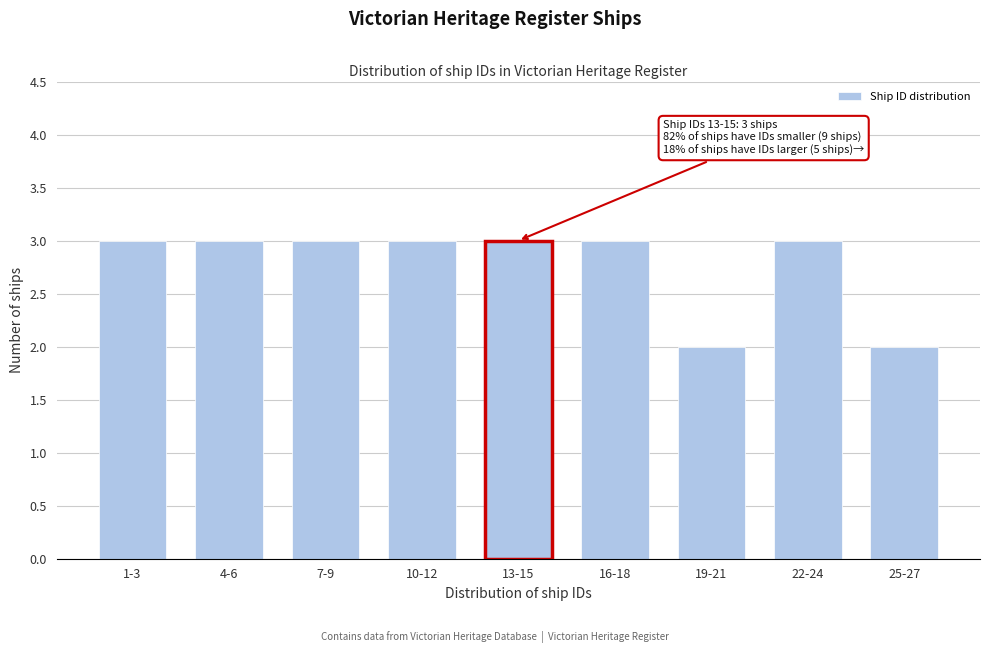

Reading right to left, list all the values displayed in this chart.

25-27=2	22-24=3	19-21=2	16-18=3	13-15=3	10-12=3	7-9=3	4-6=3	1-3=3